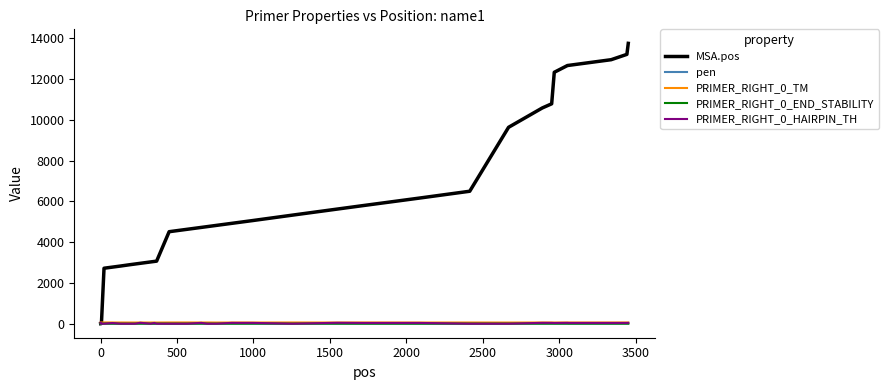

Which series has the largest total across all categories?

MSA.pos